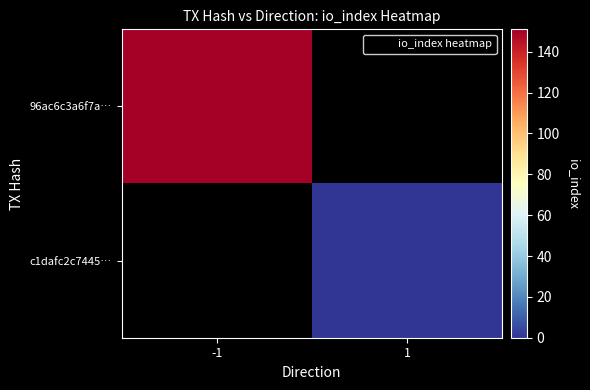

At which label is 96ac6c3a6f7a… closest to 151?

-1